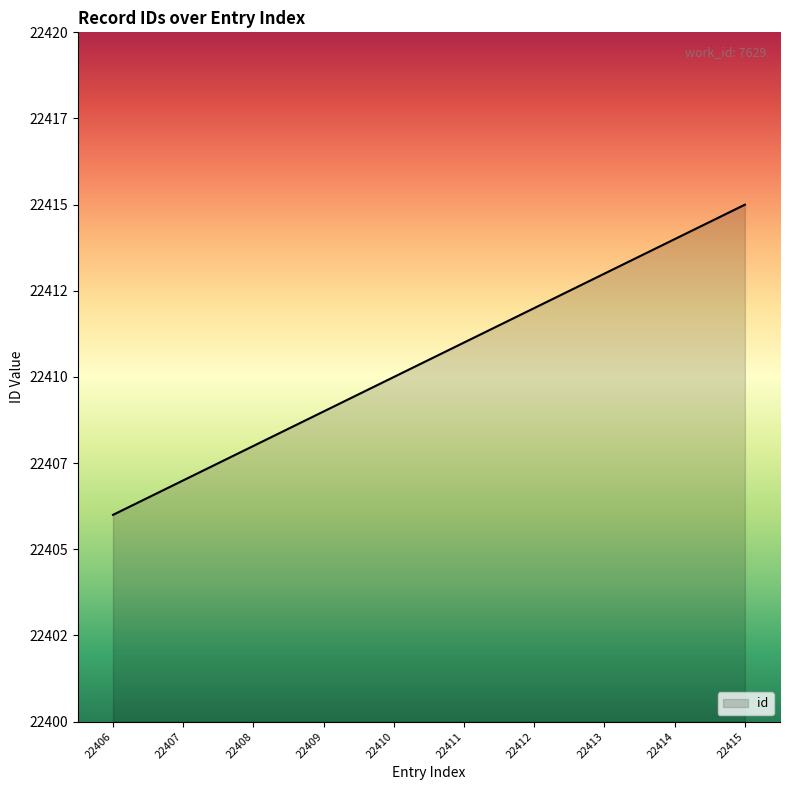

What is the average value?

22410